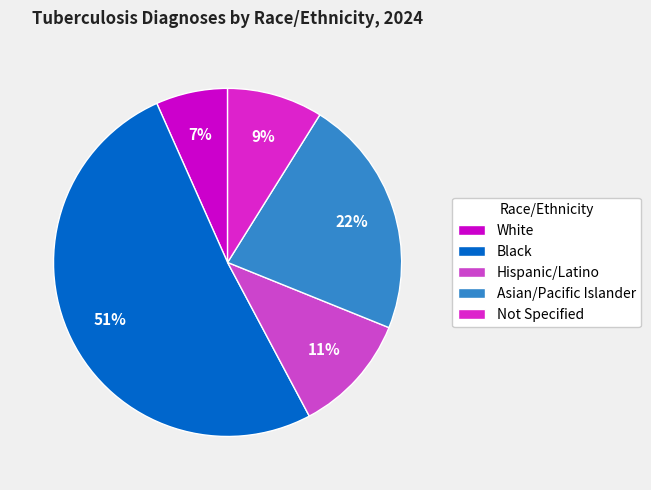

To the nearest percent, what percentage of the pie is Black?

51%